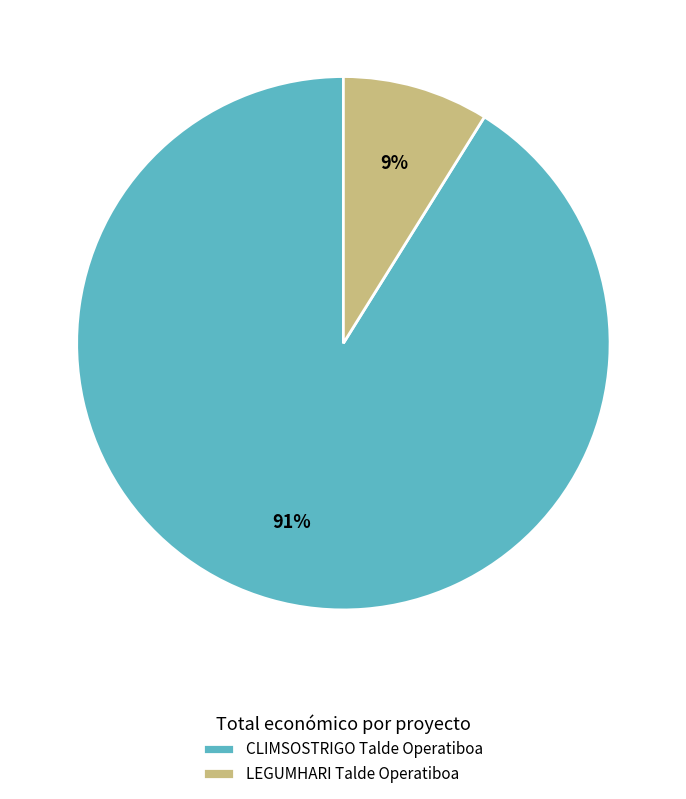

What percentage is the CLIMSOSTRIGO Talde Operatiboa slice, to the nearest percent?

91%